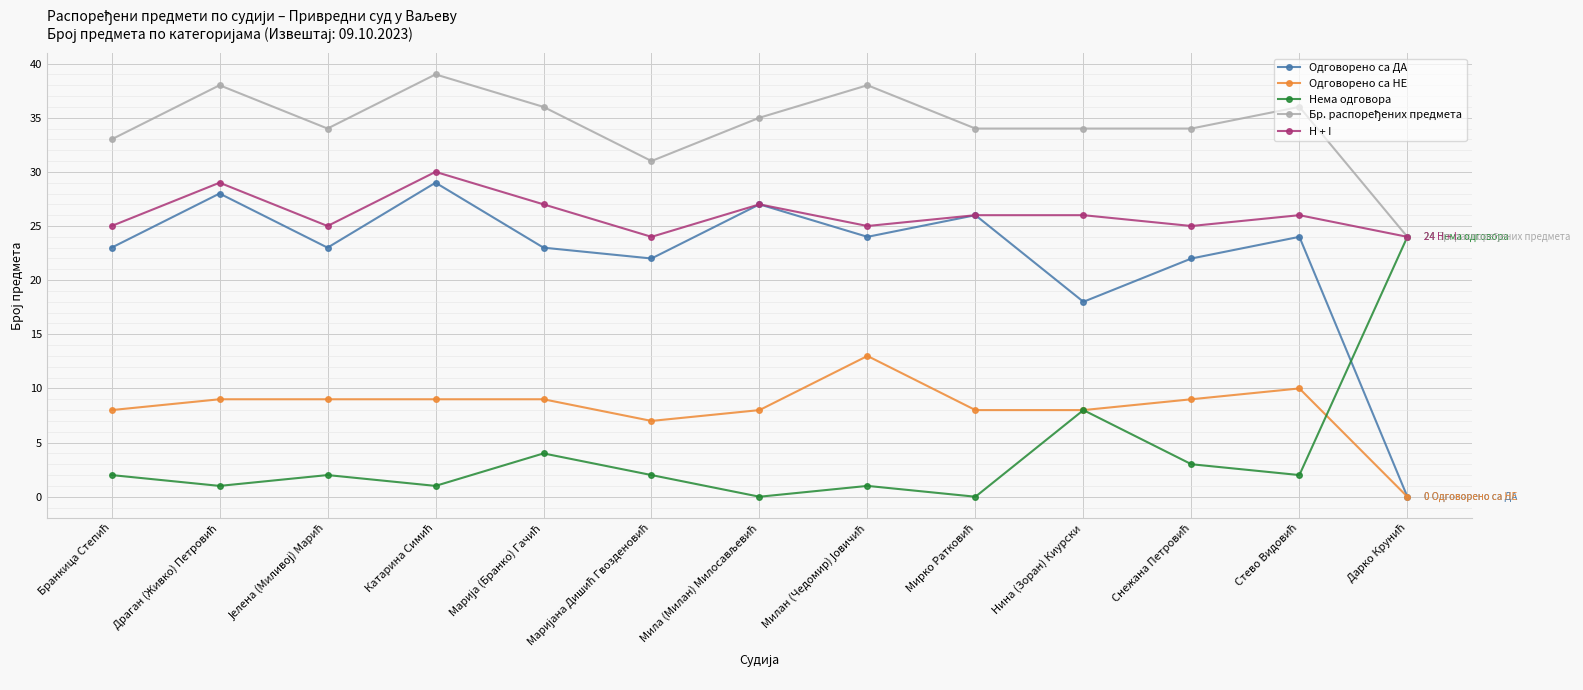

At how many categories does at least one series exceed 37?

3